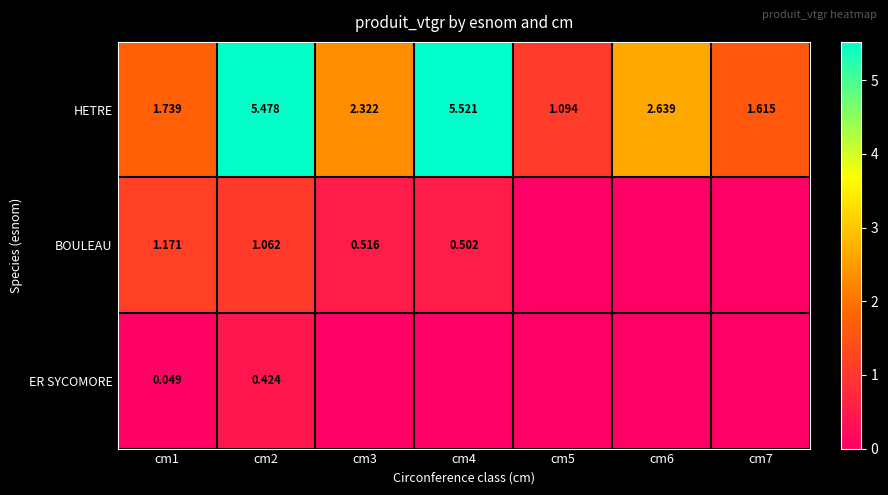

Rank the series at cm2 from highest to lowest value.

HETRE, BOULEAU, ER SYCOMORE